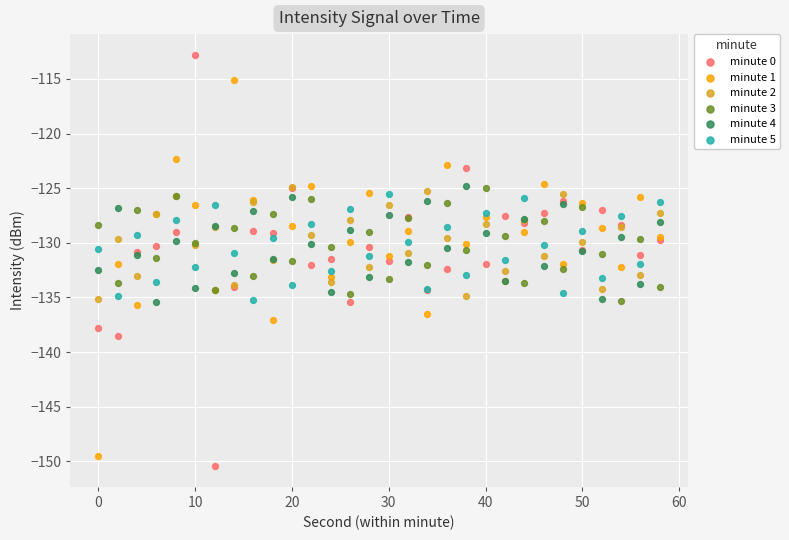

Which series reaches the minimum Y coordinate?

minute 0